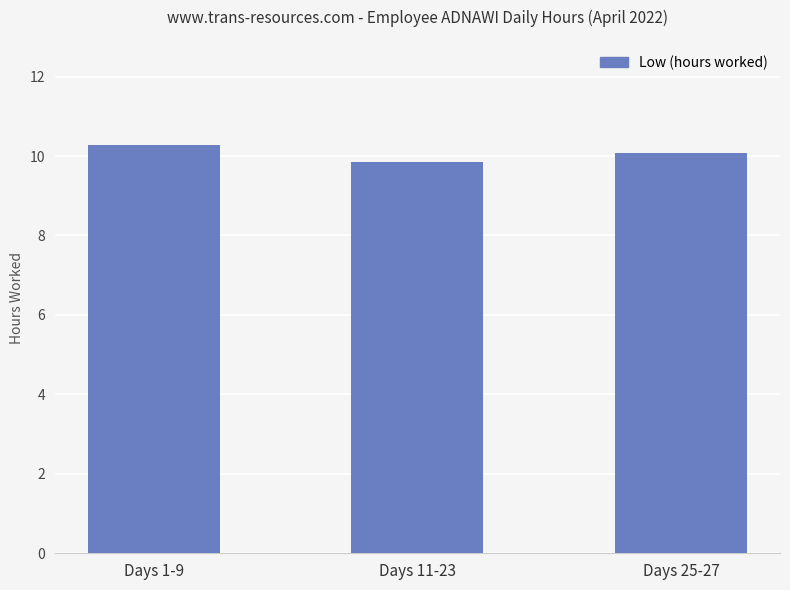

Where does the data first go above 10?

Days 1-9